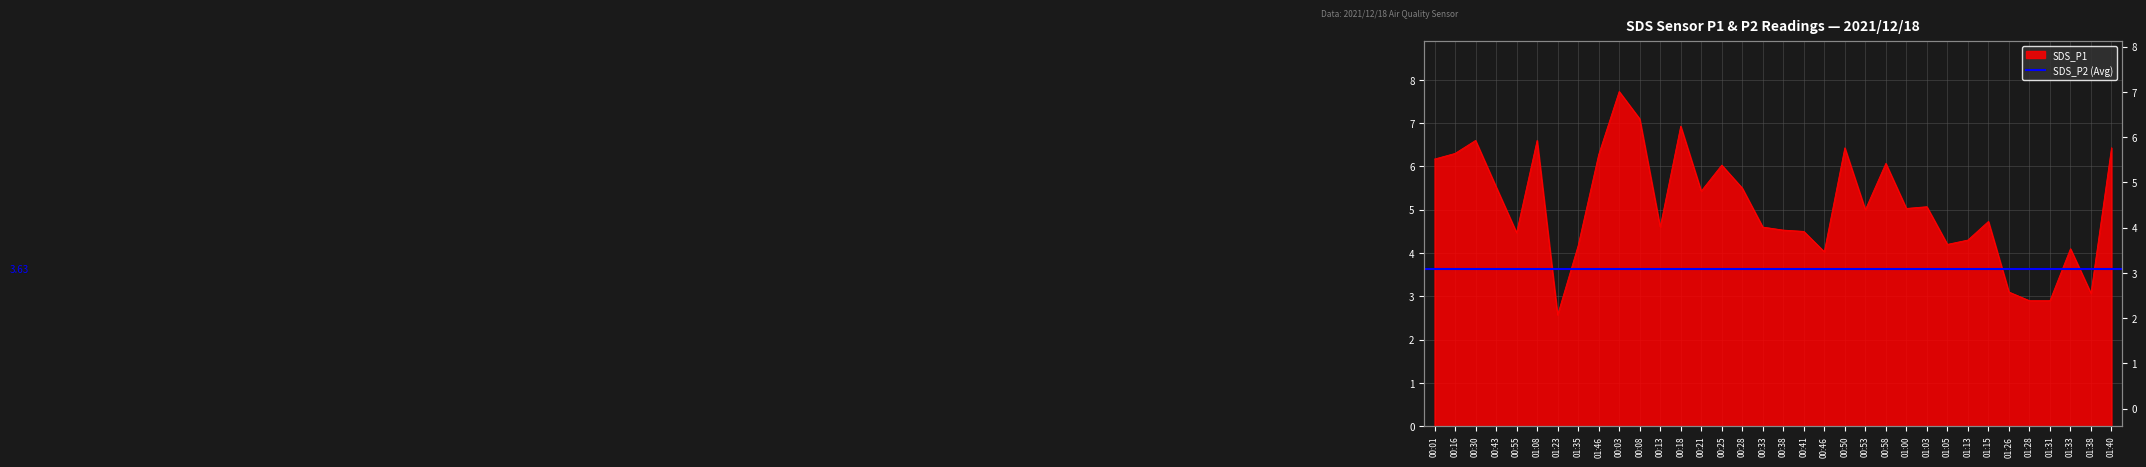

Reading right to left, extract all data points from this chart.

01:40=6.4	01:38=3.1	01:33=4.1	01:31=2.9	01:28=2.9	01:26=3.1	01:15=4.7	01:13=4.3	01:05=4.2	01:03=5.1	01:00=5.0	00:58=6.1	00:53=5.0	00:50=6.4	00:46=4.0	00:41=4.5	00:38=4.5	00:33=4.6	00:28=5.5	00:25=6.0	00:21=5.4	00:18=6.9	00:13=4.6	00:08=7.1	00:03=7.7	01:46=6.3	01:35=4.2	01:23=2.6	01:08=6.6	00:55=4.5	00:43=5.5	00:30=6.6	00:16=6.3	00:01=6.2